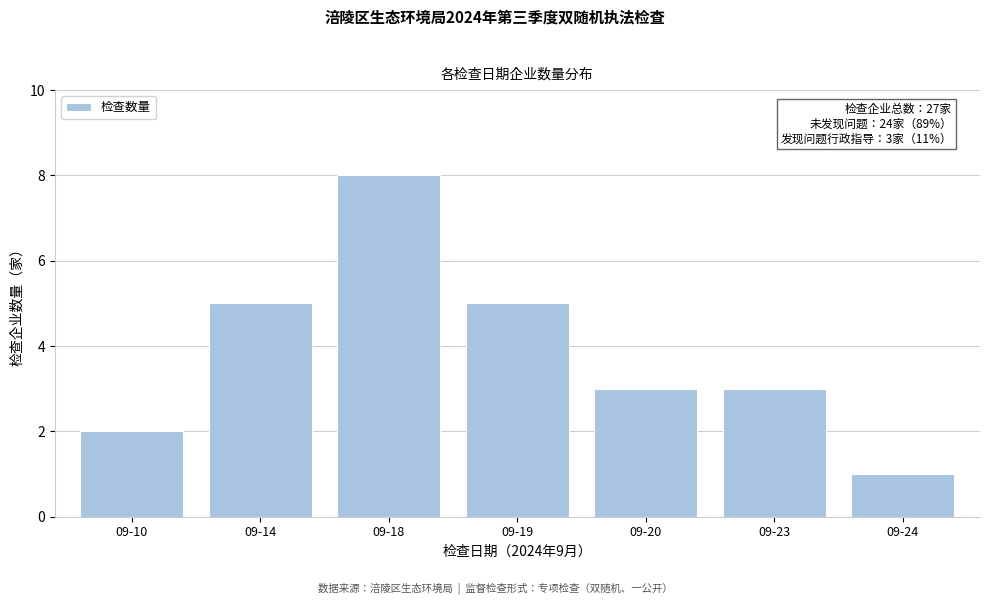

Reading left to right, list all the values displayed in this chart.

09-10=2	09-14=5	09-18=8	09-19=5	09-20=3	09-23=3	09-24=1